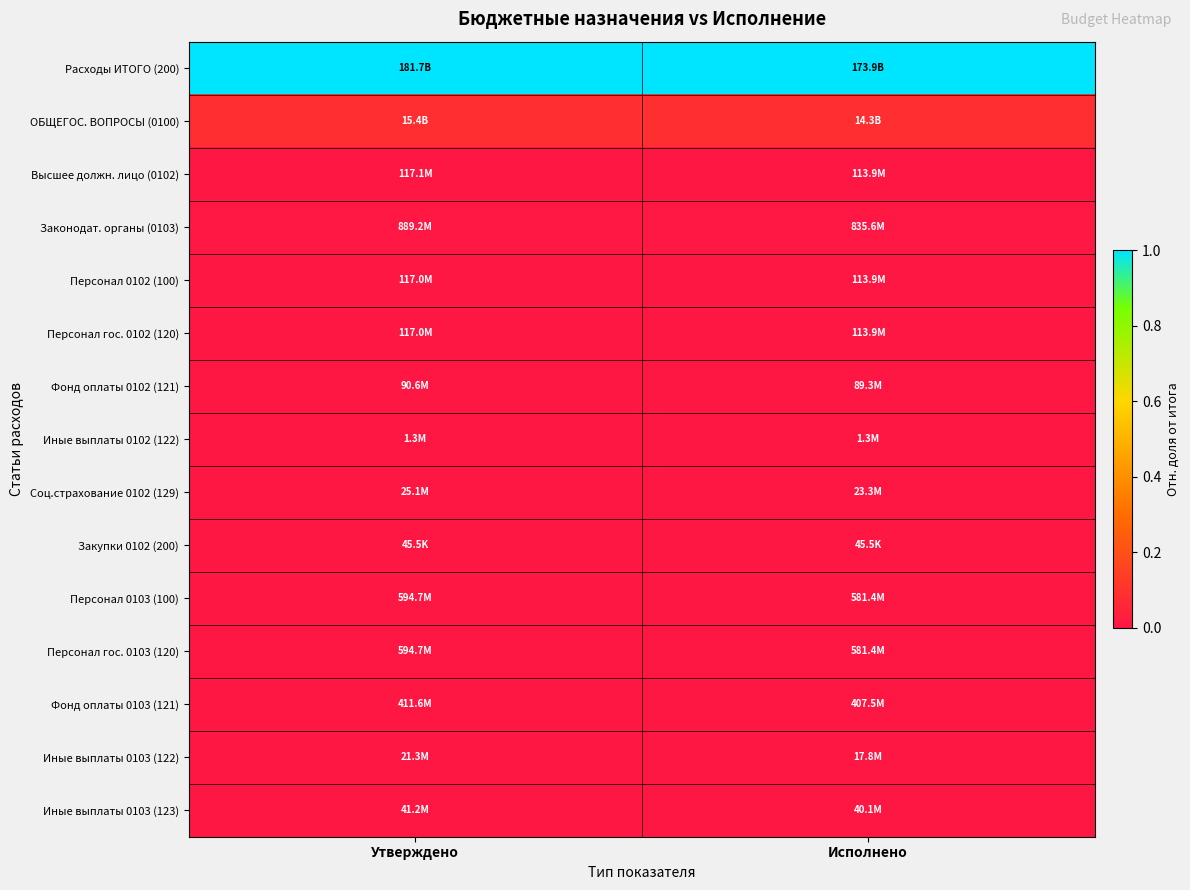

Reading left to right, what are all the values shown in this chart?

Расходы ИТОГО (200): Утверждено=1.0	Исполнено=1.0
ОБЩЕГОС. ВОПРОСЫ (0100): Утверждено=0.1	Исполнено=0.1
Высшее должн. лицо (0102): Утверждено=0.0	Исполнено=0.0
Законодат. органы (0103): Утверждено=0.0	Исполнено=0.0
Персонал 0102 (100): Утверждено=0.0	Исполнено=0.0
Персонал гос. 0102 (120): Утверждено=0.0	Исполнено=0.0
Фонд оплаты 0102 (121): Утверждено=0.0	Исполнено=0.0
Иные выплаты 0102 (122): Утверждено=0.0	Исполнено=0.0
Соц.страхование 0102 (129): Утверждено=0.0	Исполнено=0.0
Закупки 0102 (200): Утверждено=0.0	Исполнено=0.0
Персонал 0103 (100): Утверждено=0.0	Исполнено=0.0
Персонал гос. 0103 (120): Утверждено=0.0	Исполнено=0.0
Фонд оплаты 0103 (121): Утверждено=0.0	Исполнено=0.0
Иные выплаты 0103 (122): Утверждено=0.0	Исполнено=0.0
Иные выплаты 0103 (123): Утверждено=0.0	Исполнено=0.0